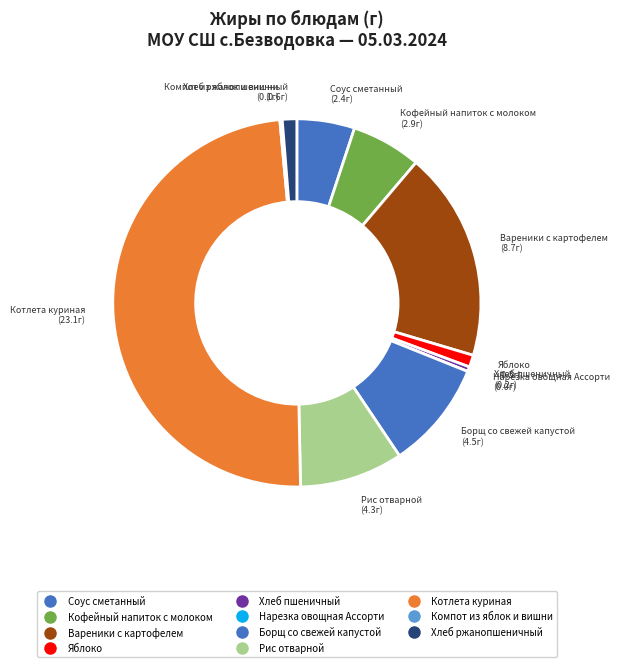

Combined, do Компот из яблок и вишни and Борщ со свежей капустой account for over 50%?

No